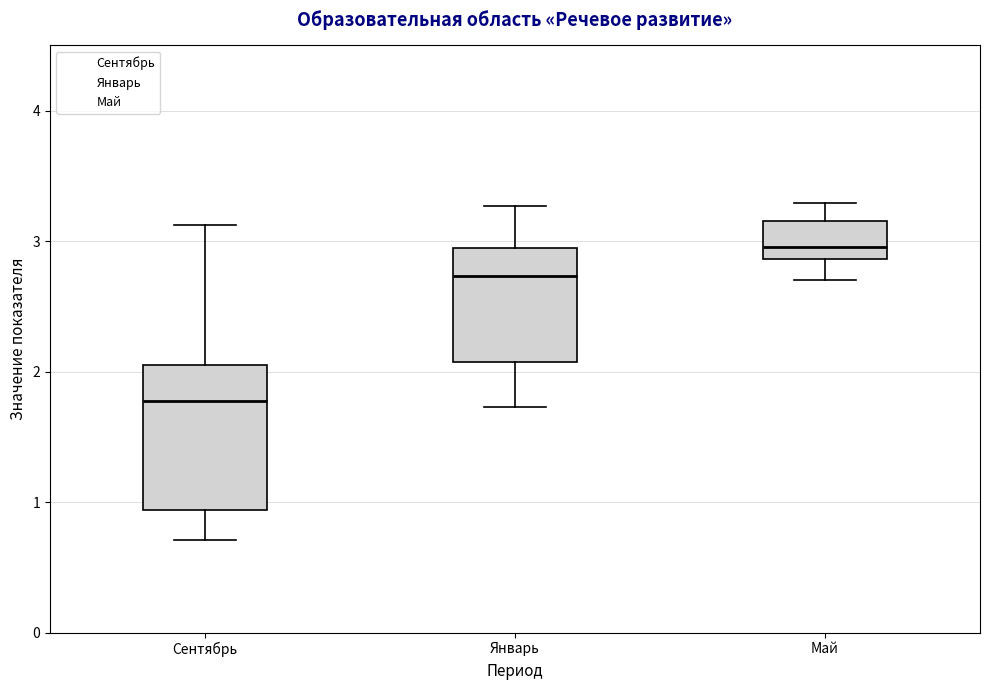

Which box's median line is the highest?

Май